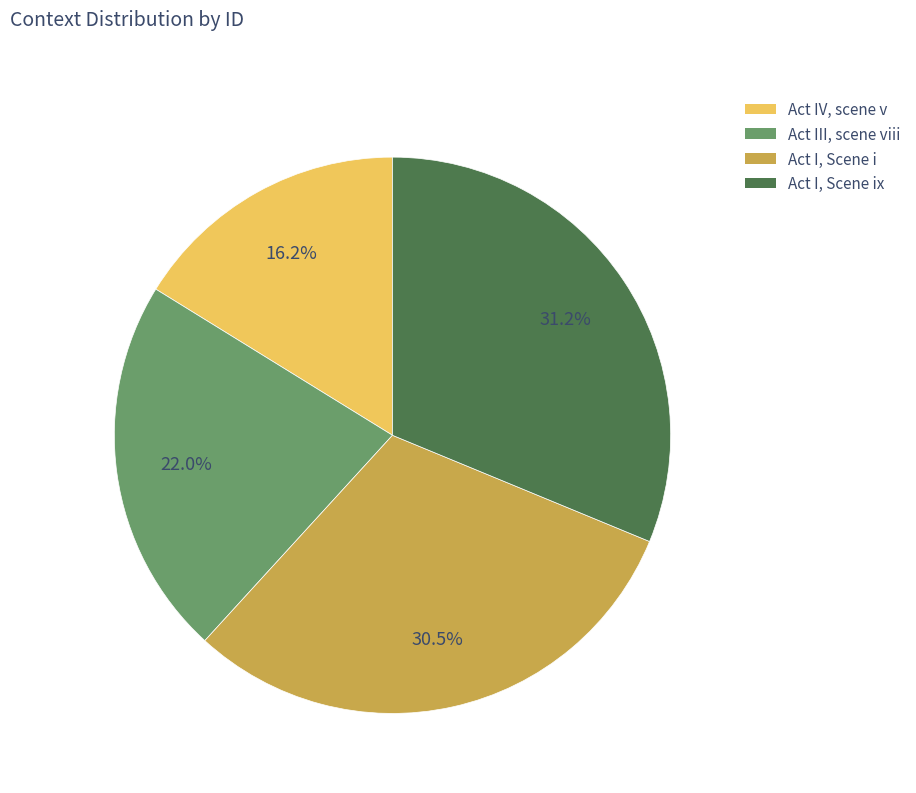

Does any single category account for the majority?

No